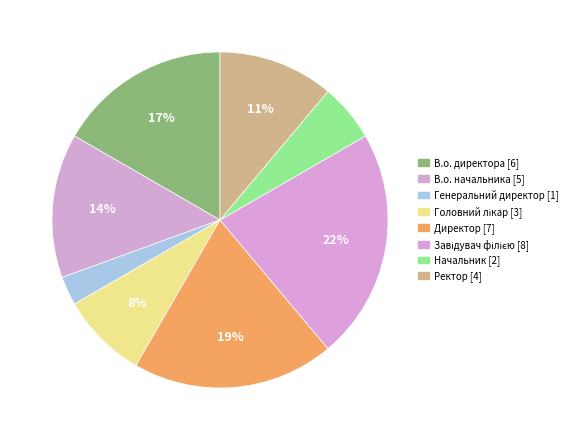

Is there any slice that represents more than half of the pie?

No